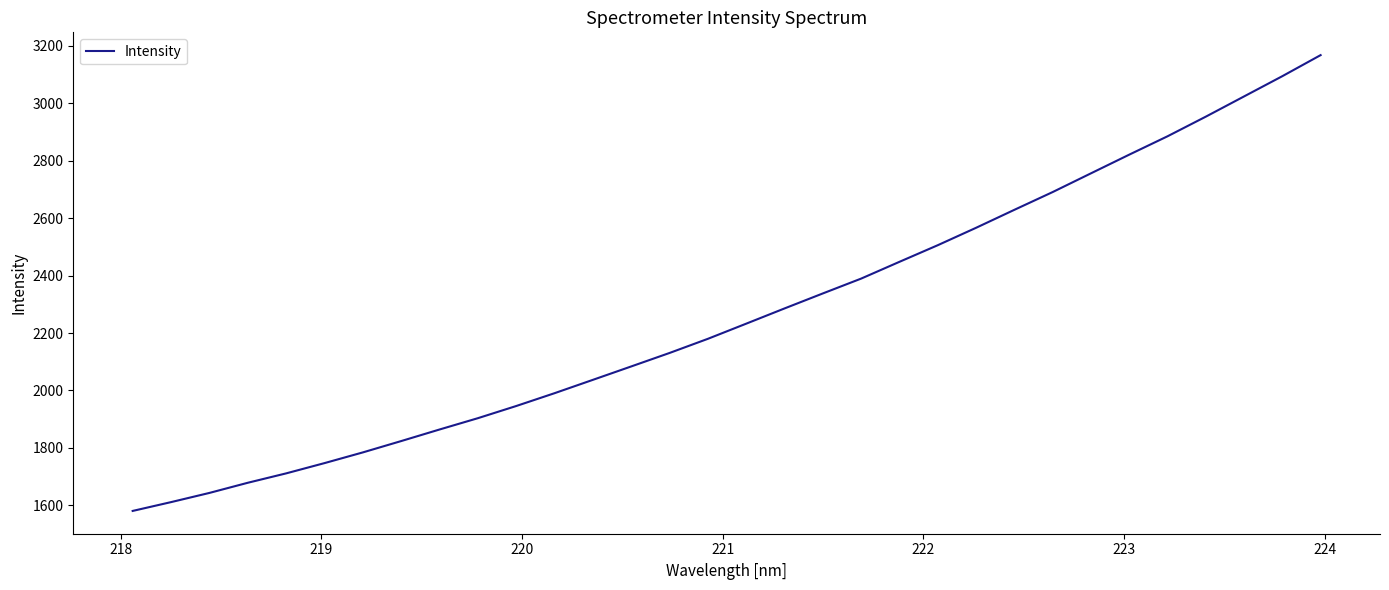

What is the maximum value shown in the chart?

3167.2